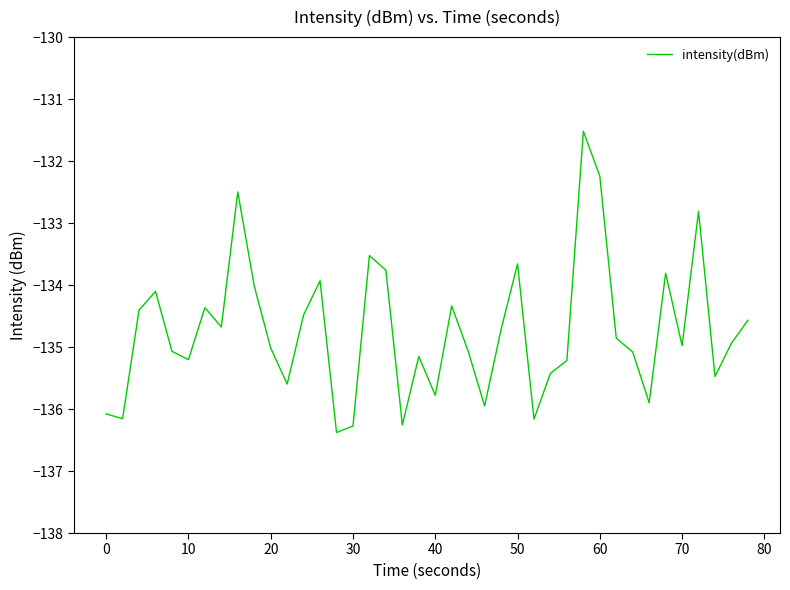

What is the minimum value shown in the chart?

-136.4